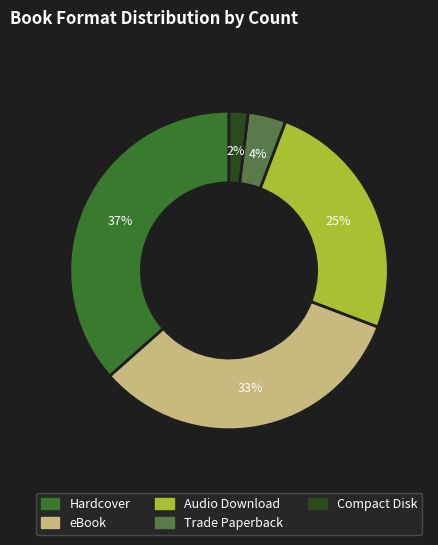

How many slices are in this pie chart?

5